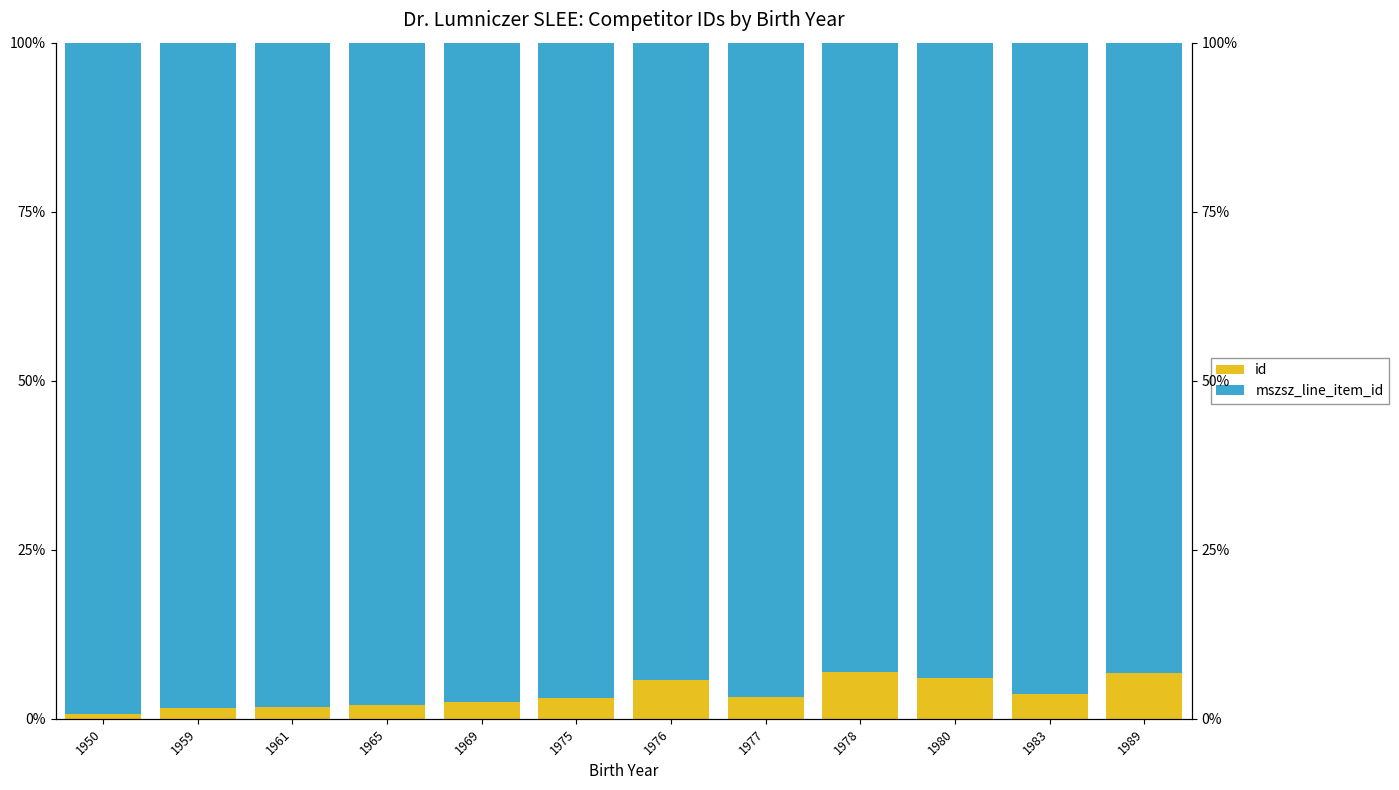

What is the sum of the mszsz_line_item_id values at 1961 and 1980?

192.3